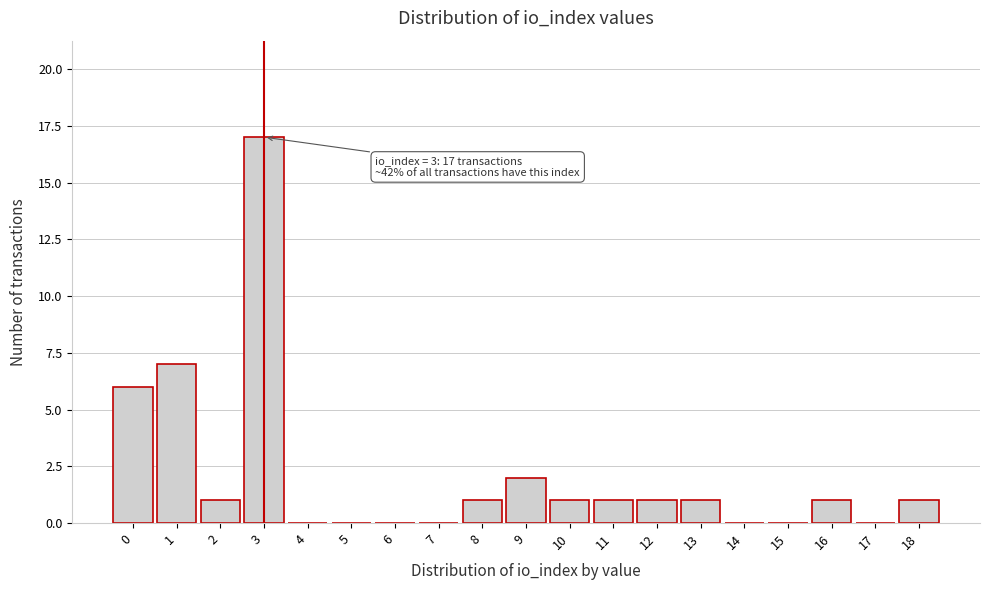

Reading left to right, transcribe all the data shown in this chart.

0=6	1=7	2=1	3=17	4=0	5=0	6=0	7=0	8=1	9=2	10=1	11=1	12=1	13=1	14=0	15=0	16=1	17=0	18=1